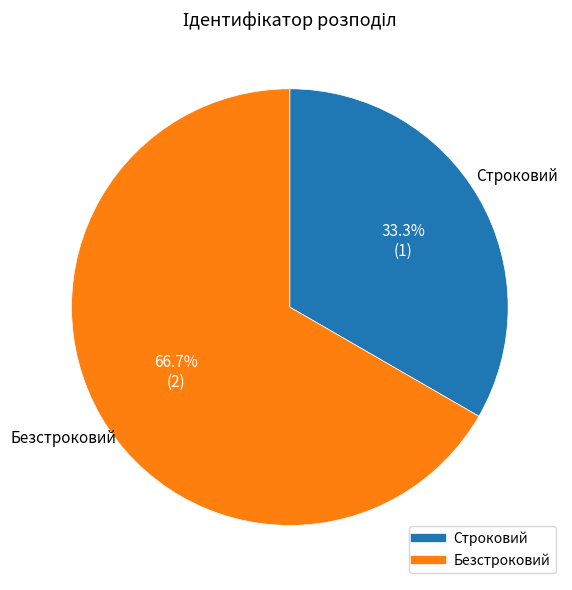

The Безстроковий slice represents 67% of the pie. True or false?

True